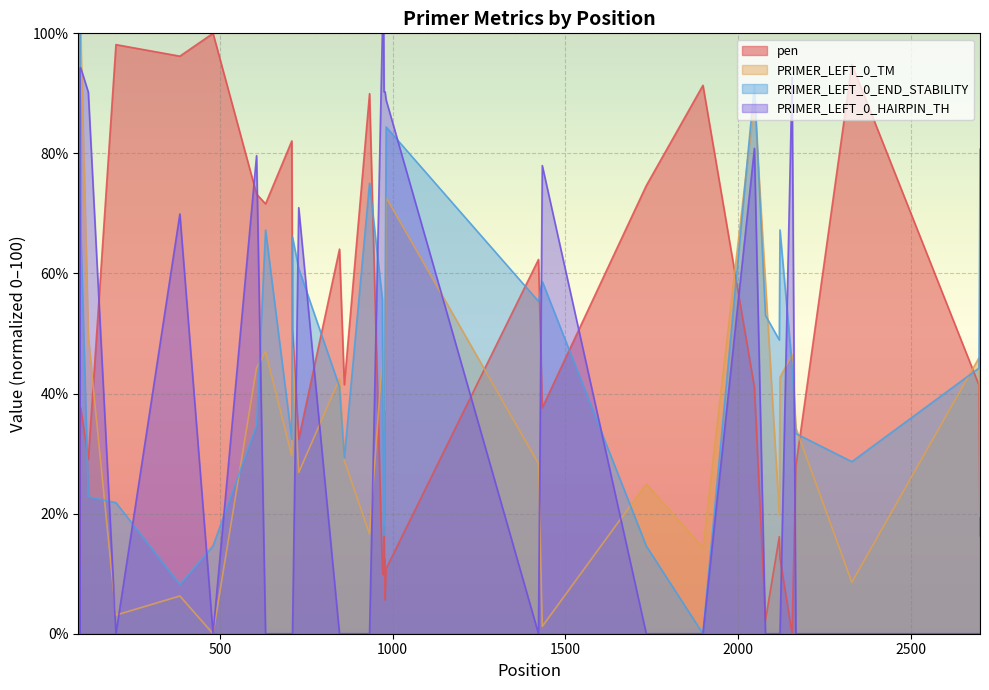

What is the maximum value for PRIMER_LEFT_0_END_STABILITY?

100.0